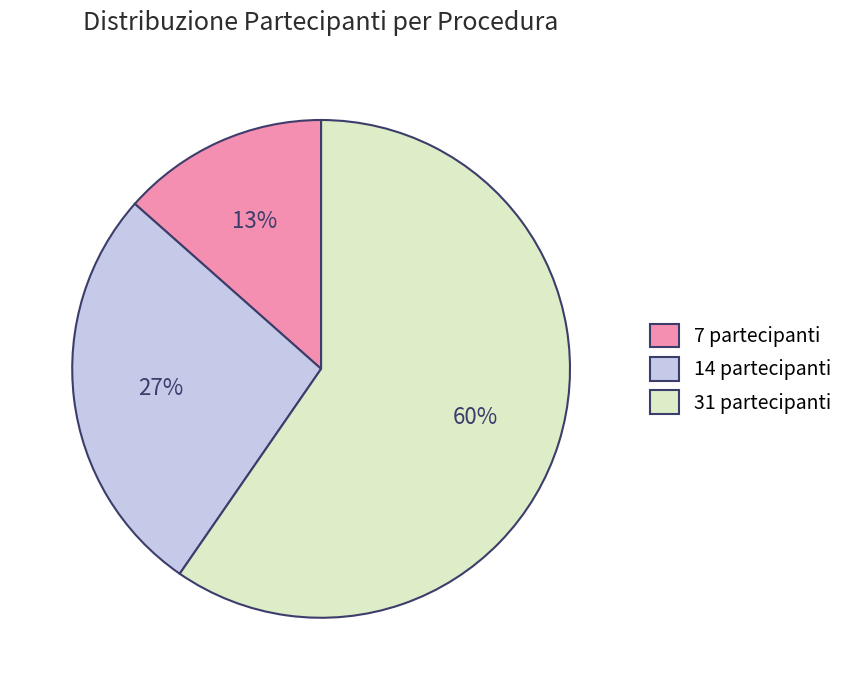

What is the majority slice?

31 partecipanti